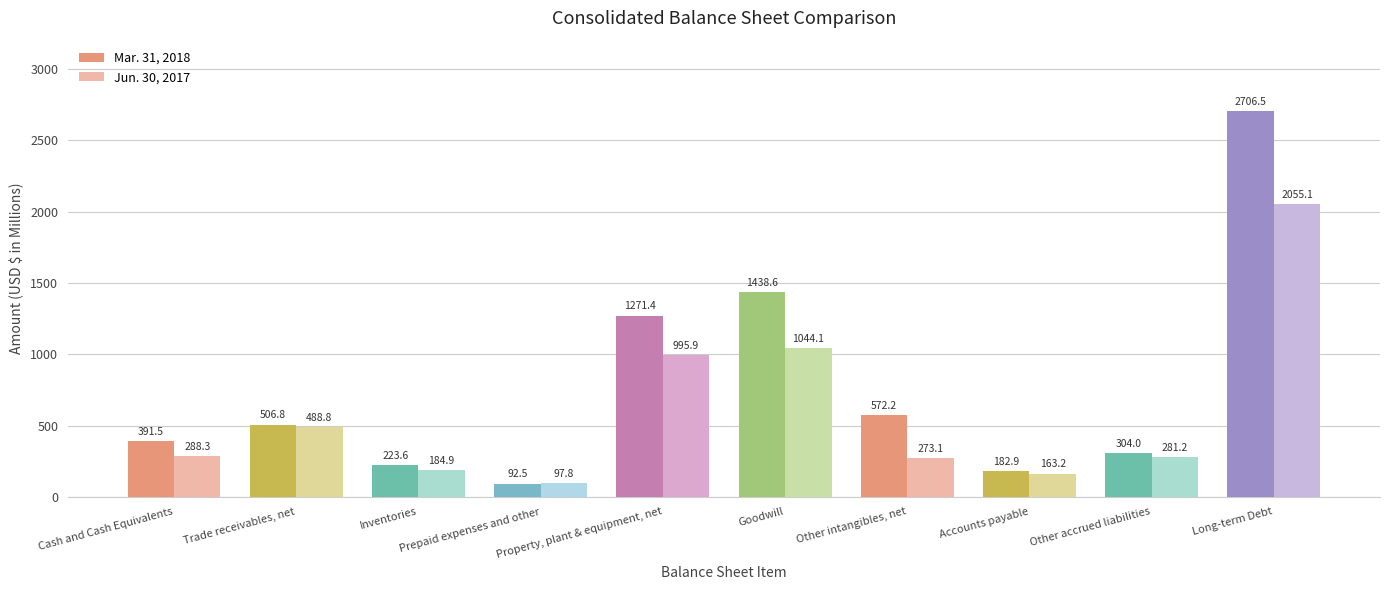

What is the difference between the highest and lowest values at Other intangibles, net?

299.1